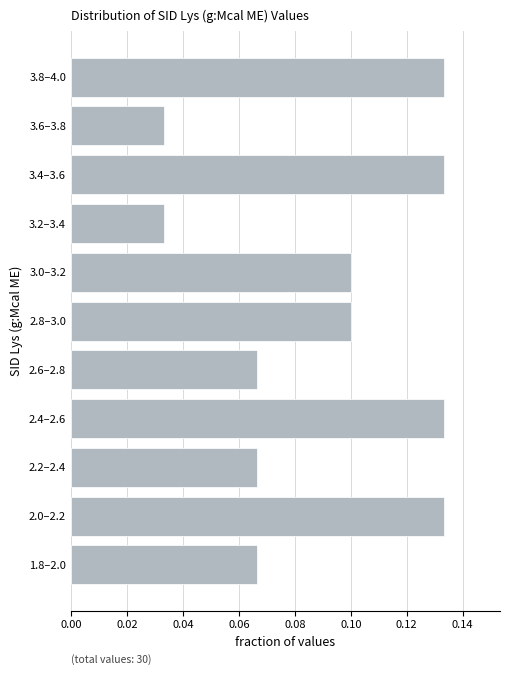

What is the sum of all values?

1.0